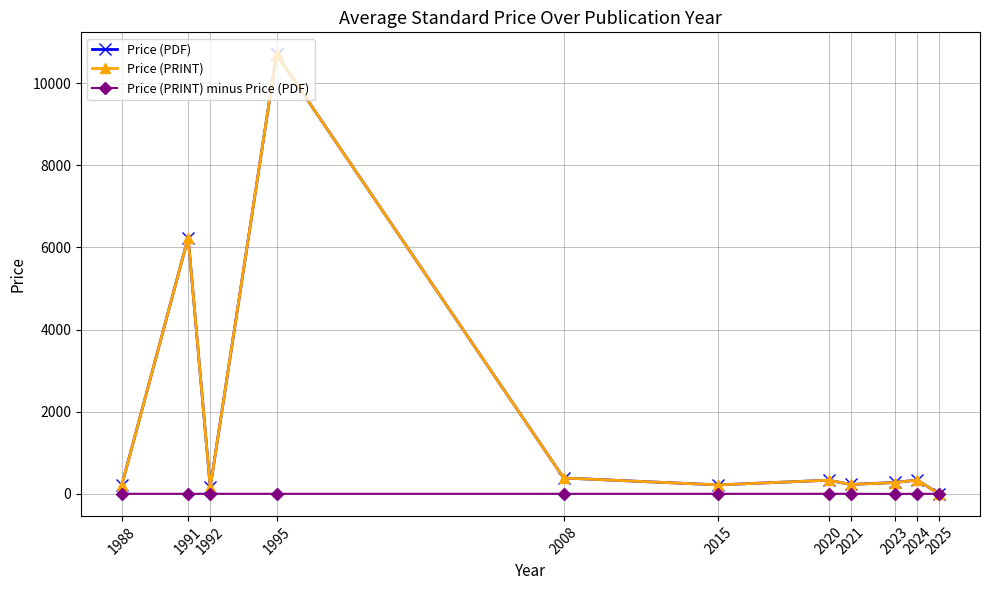

What is the value of the Price (PRINT) point at the 4th from the left?

10700.0